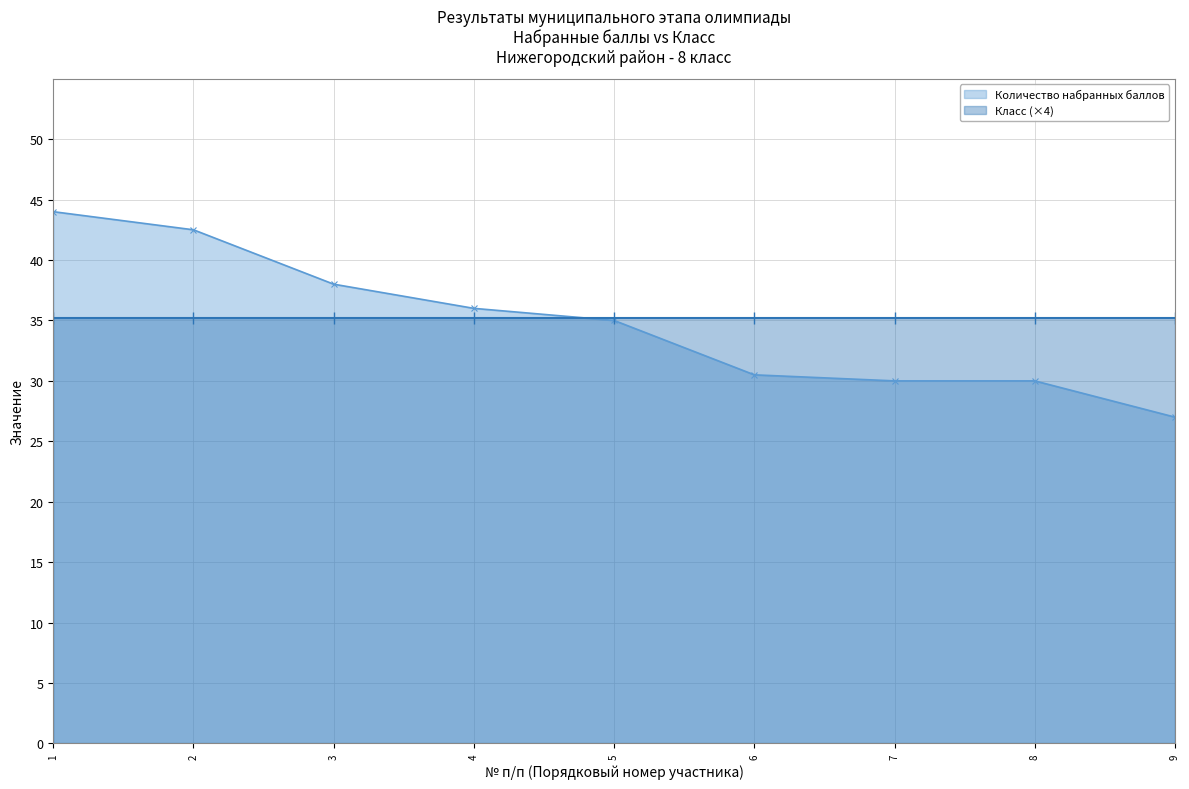

Between 8 and 4, which is larger?

4